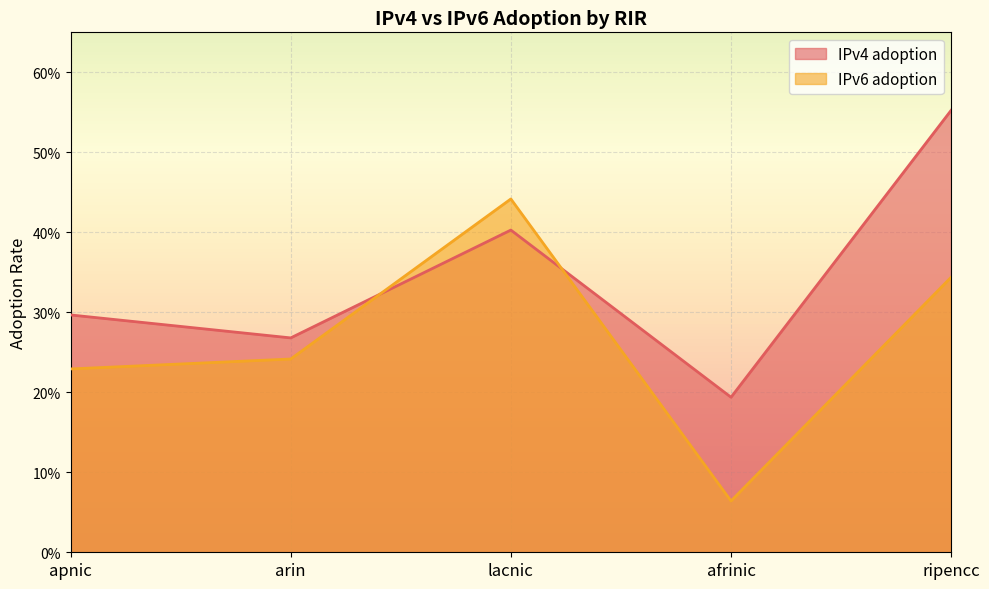

What is the average value of the IPv4 adoption series?

0.3